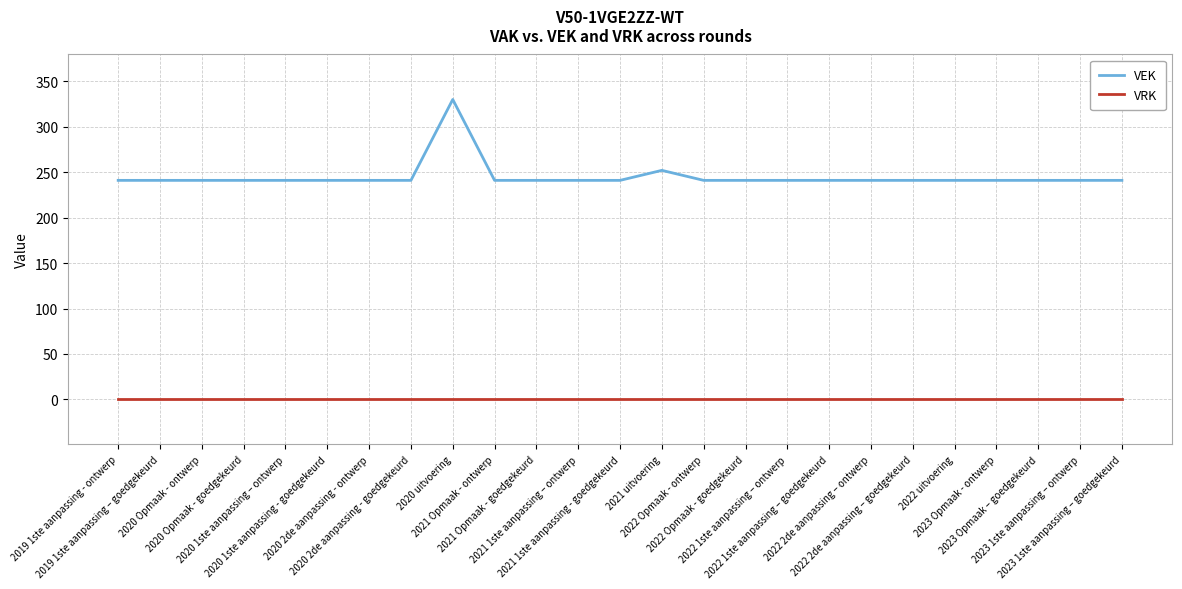

At how many categories does at least one series exceed 155?

25